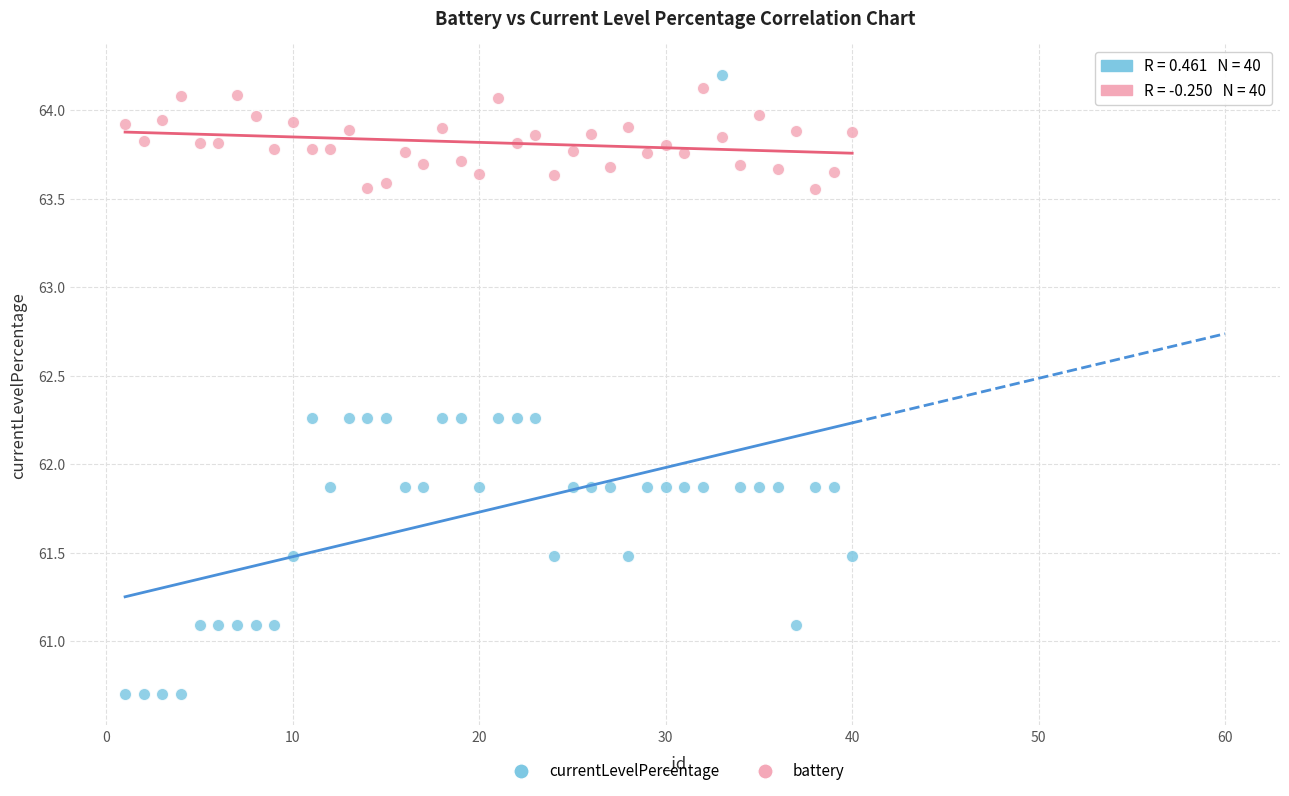

Which series reaches the minimum Y coordinate?

currentLevelPercentage